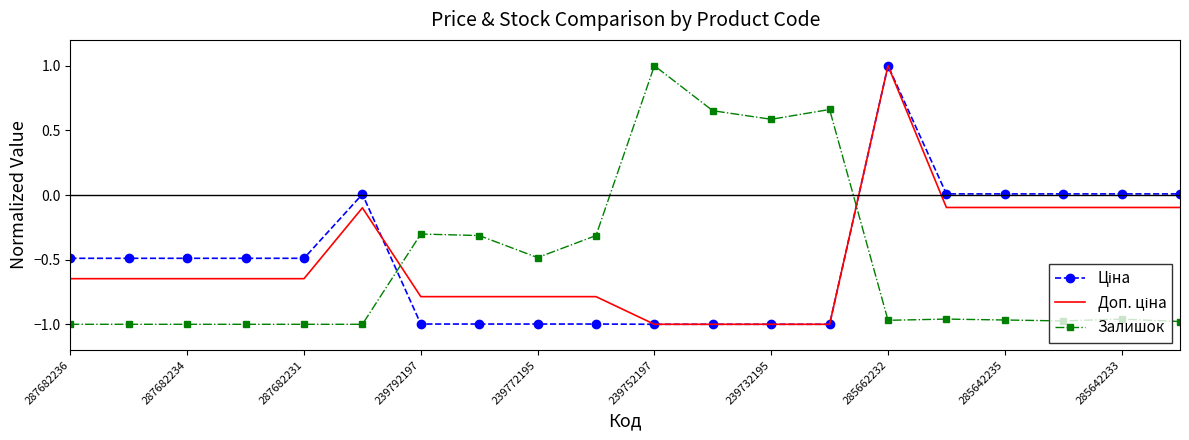

What is the greatest value displayed?

1.0